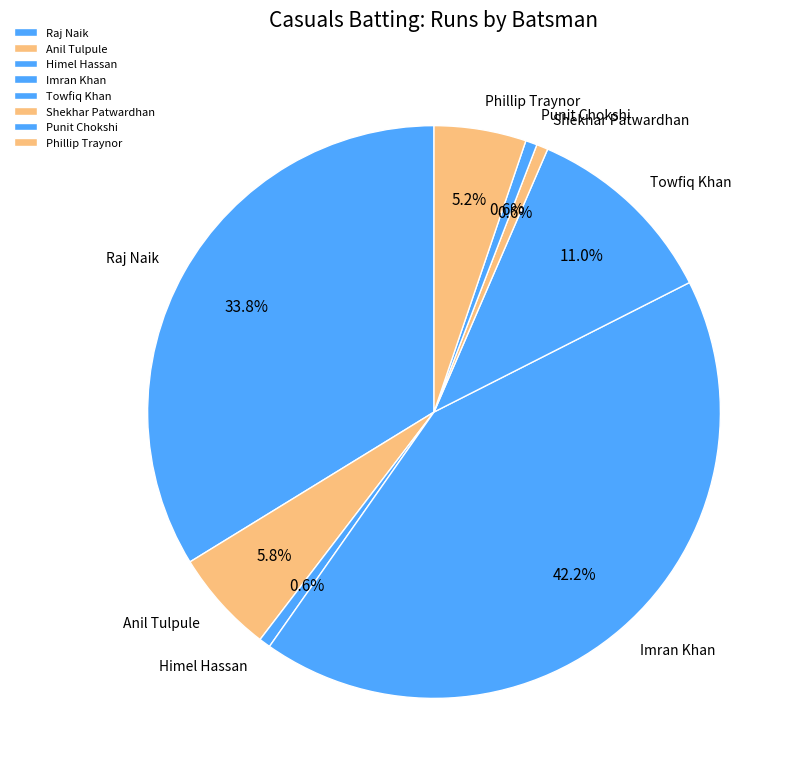

Count the number of slices in the pie.

8